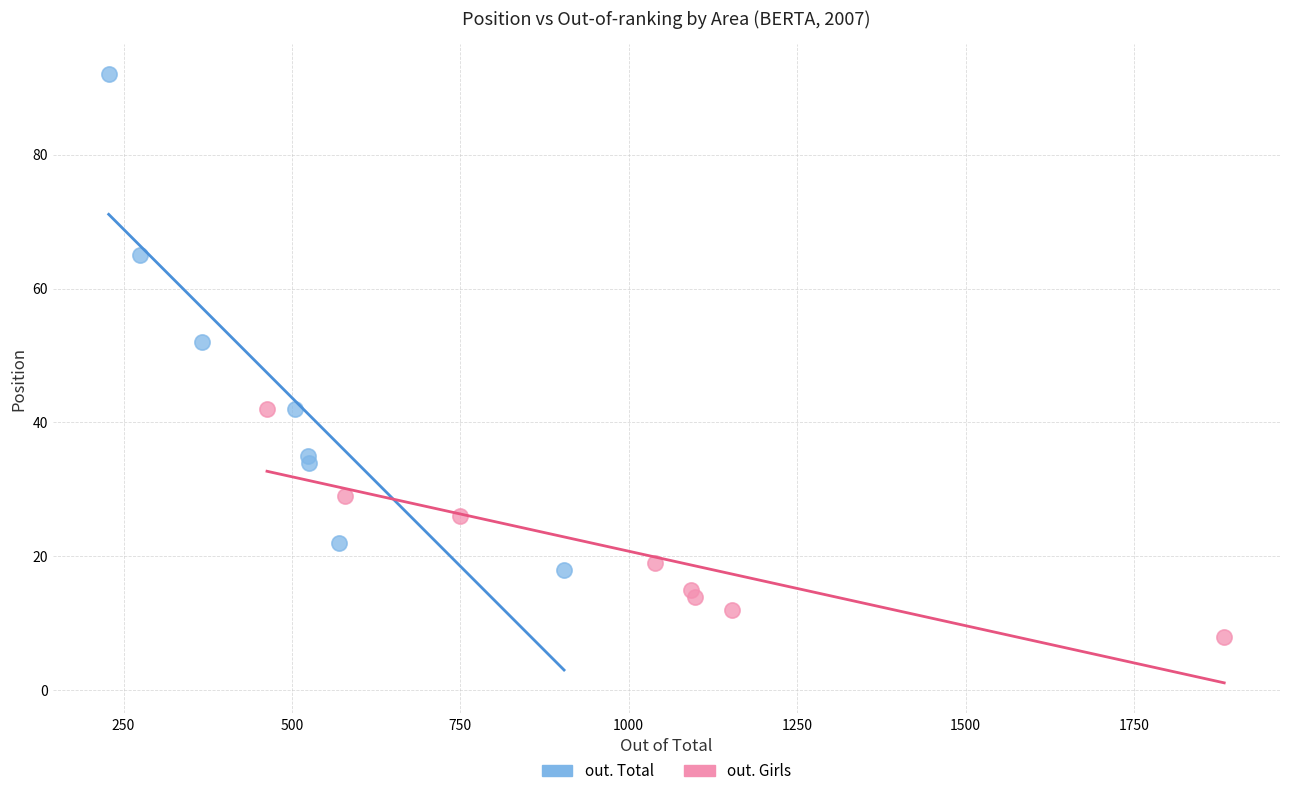

Which series reaches the maximum Y coordinate?

out. Total